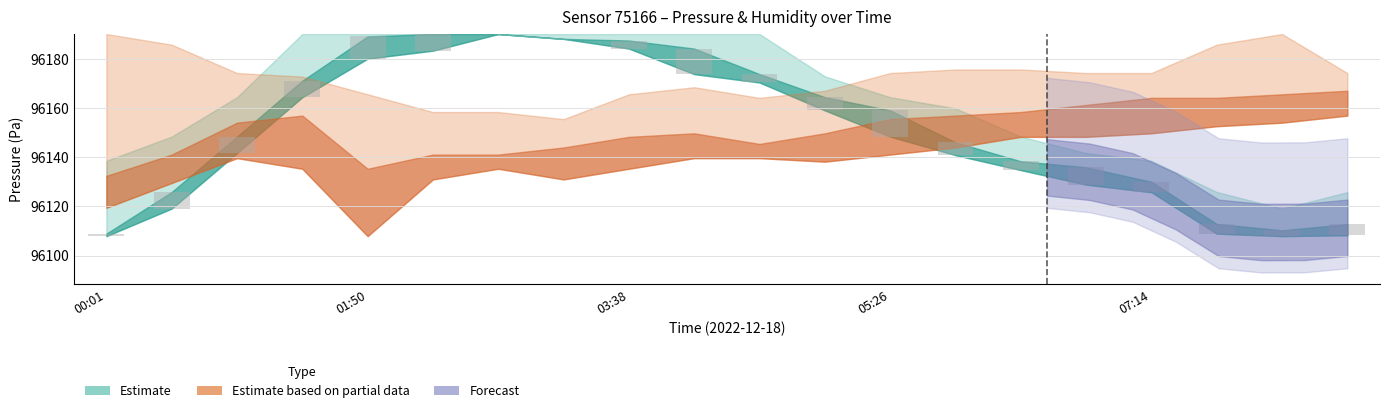

What is the change in value from 03:38 to 07:14?

+1.0